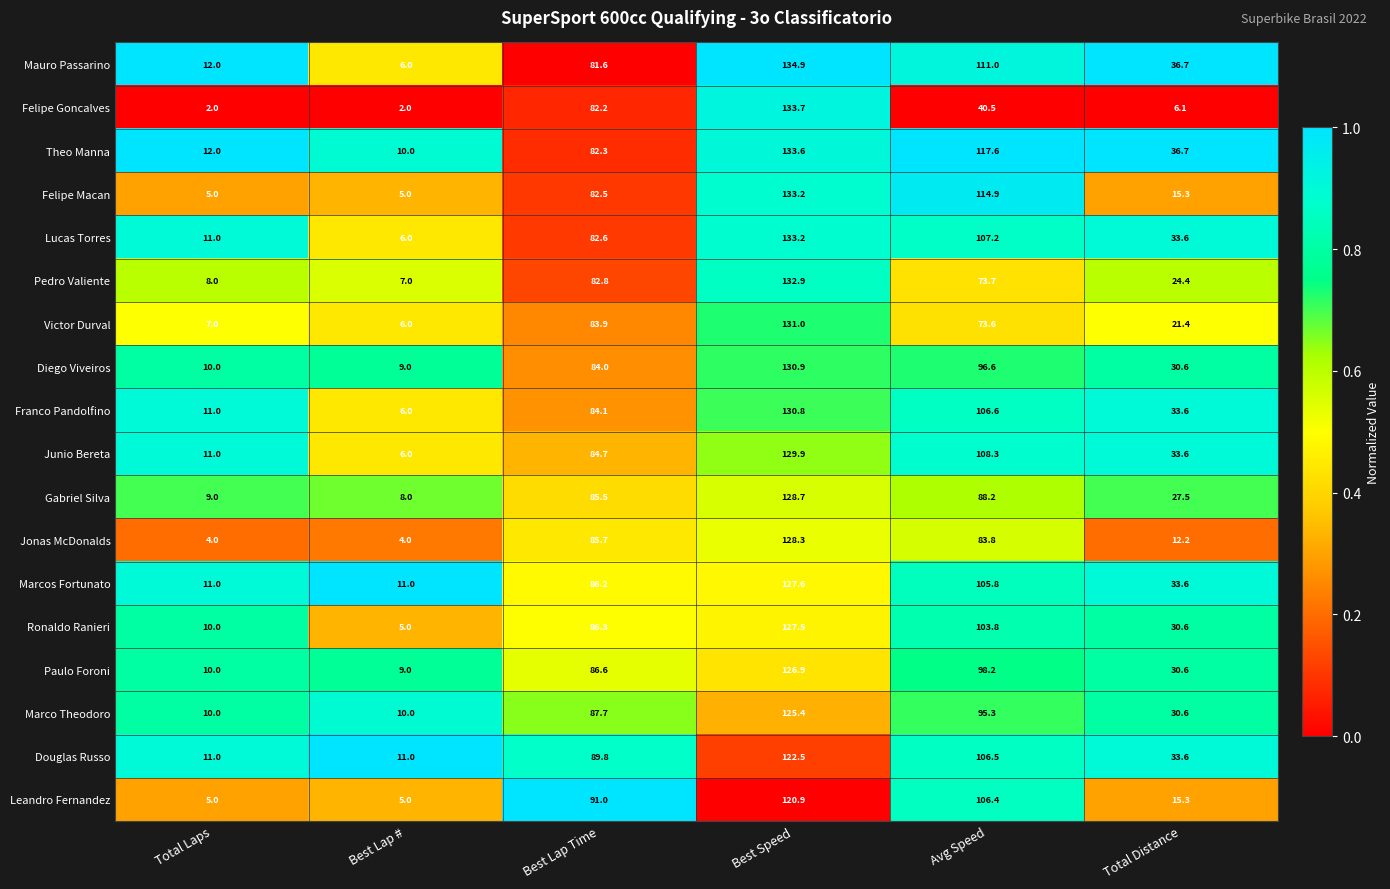

Rank the categories by Victor Durval value from highest to lowest.

Best Speed, Best Lap Time, Avg Speed, Total Distance, Total Laps, Best Lap #